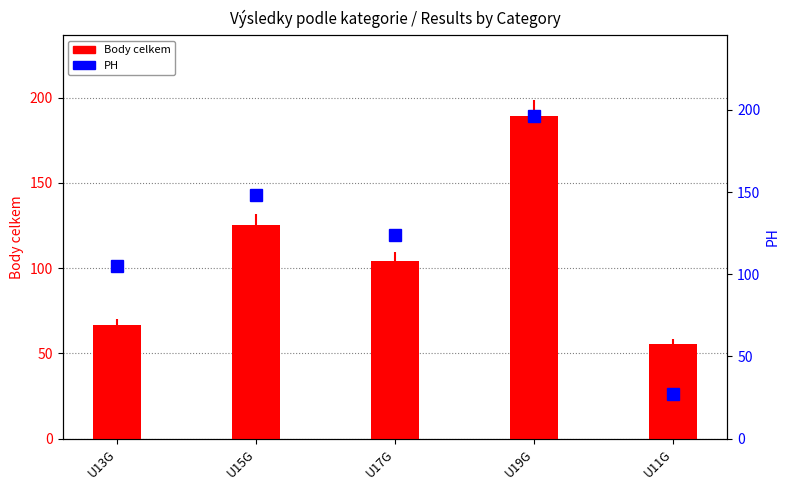

List the series in order of their peak value, highest first.

PH, Body celkem